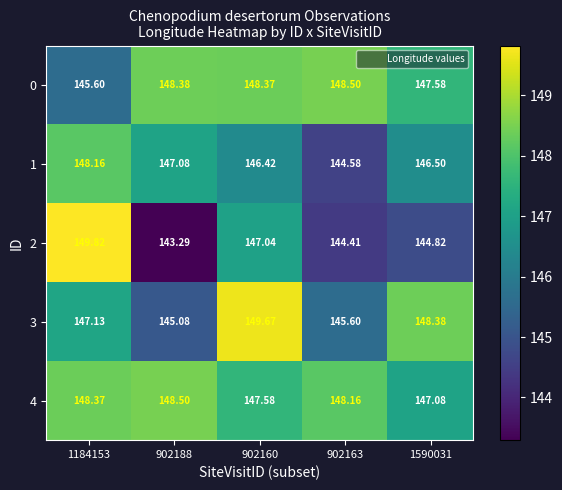

Is the value of 0 at 902160 greater than the value of 2 at 1590031?

Yes